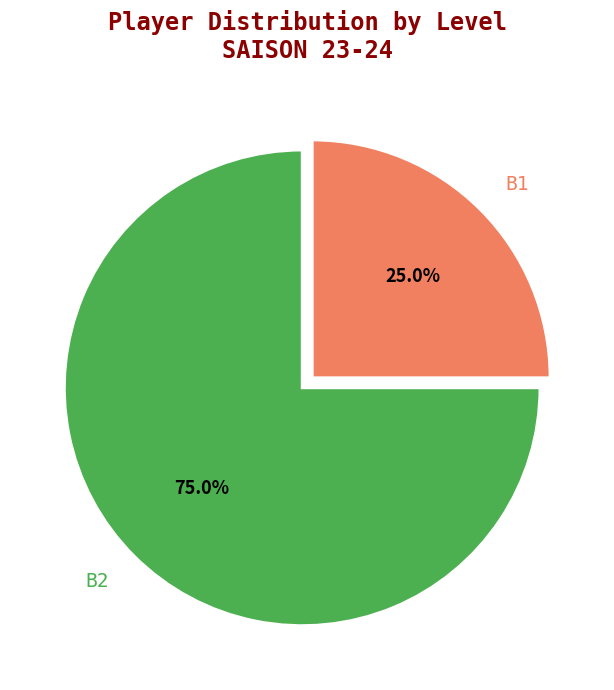

Count the number of slices in the pie.

2